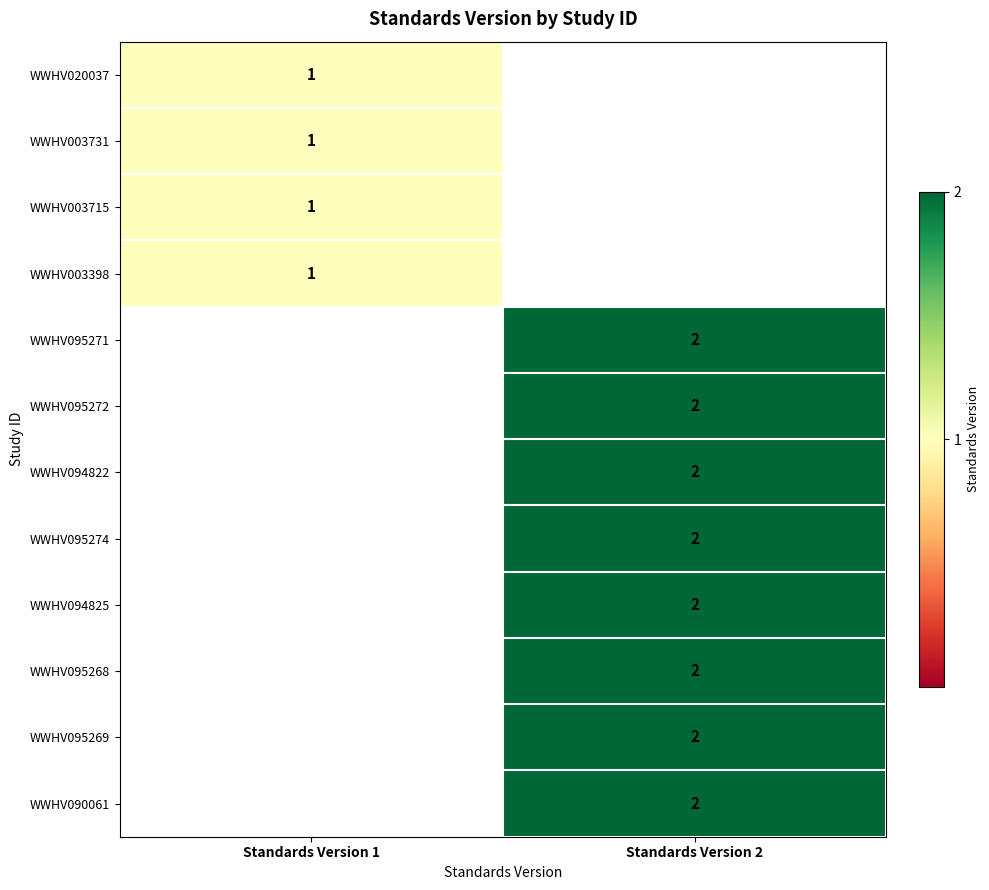

The WWHV095274 series shows 2 at Standards Version 2. True or false?

True